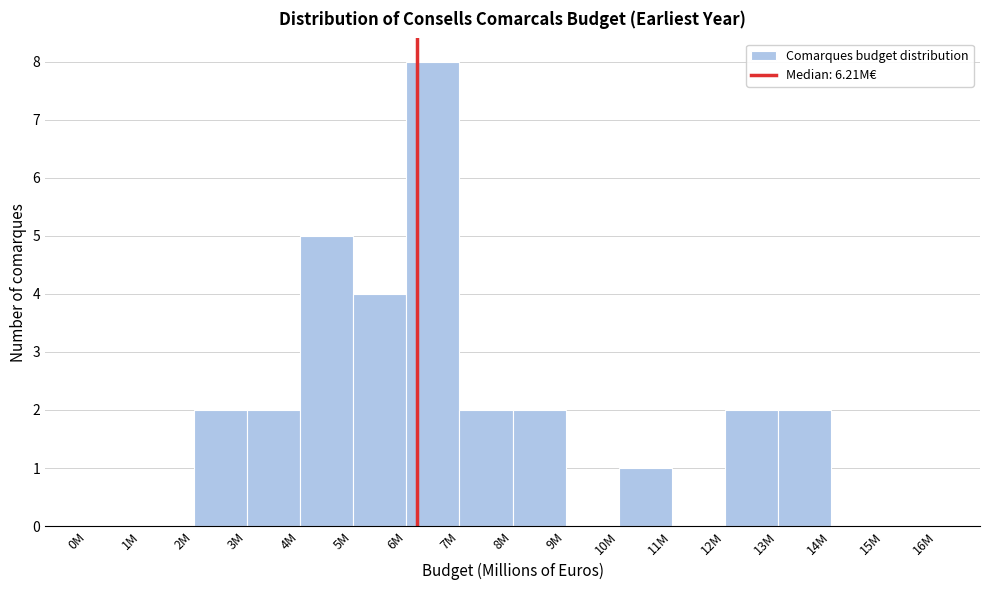

Reading left to right, list all the values displayed in this chart.

0M=0	1M=0	2M=2	3M=2	4M=5	5M=4	6M=8	7M=2	8M=2	9M=0	10M=1	11M=0	12M=2	13M=2	14M=0	15M=0